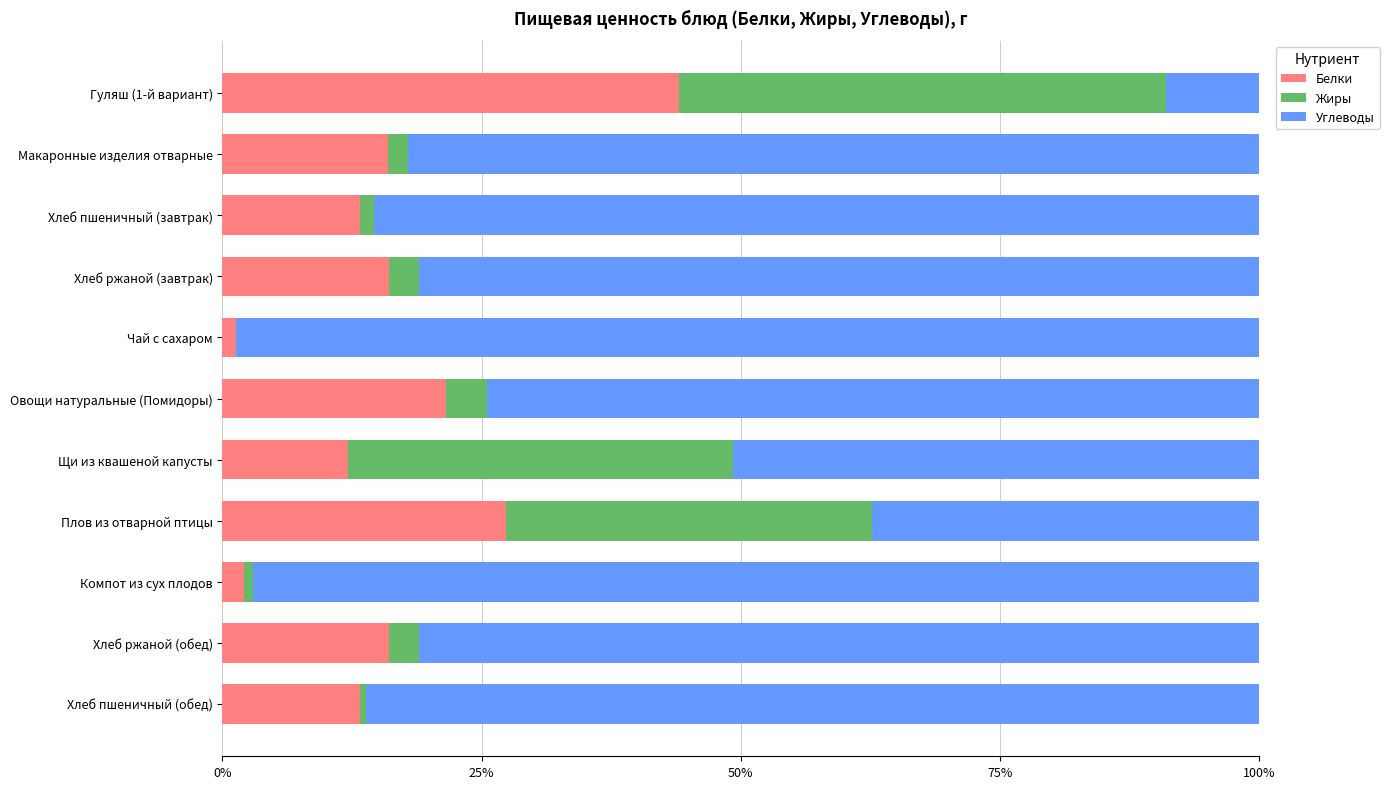

What is the highest value of the Белки series?

44.0